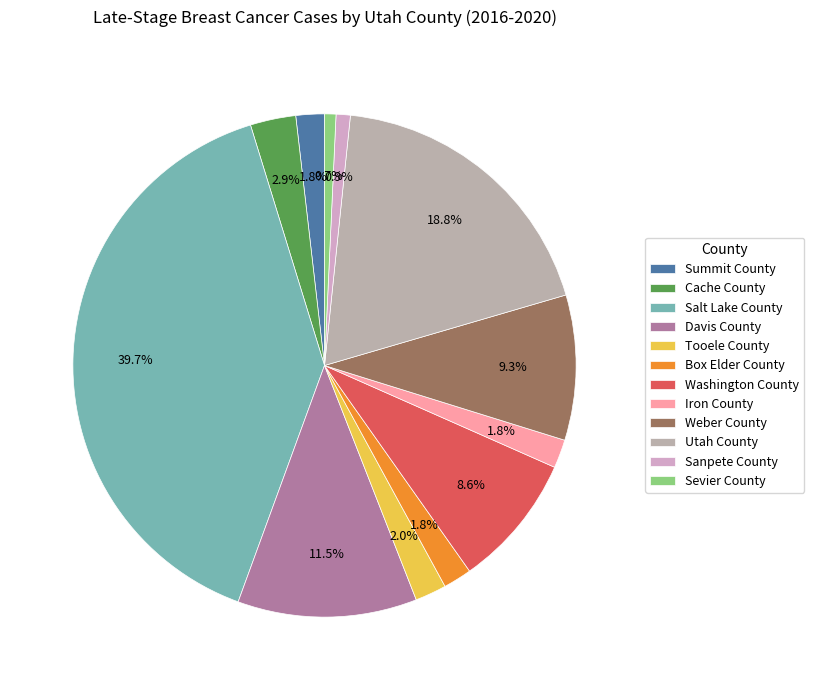

Which slice is the smallest?

Sevier County